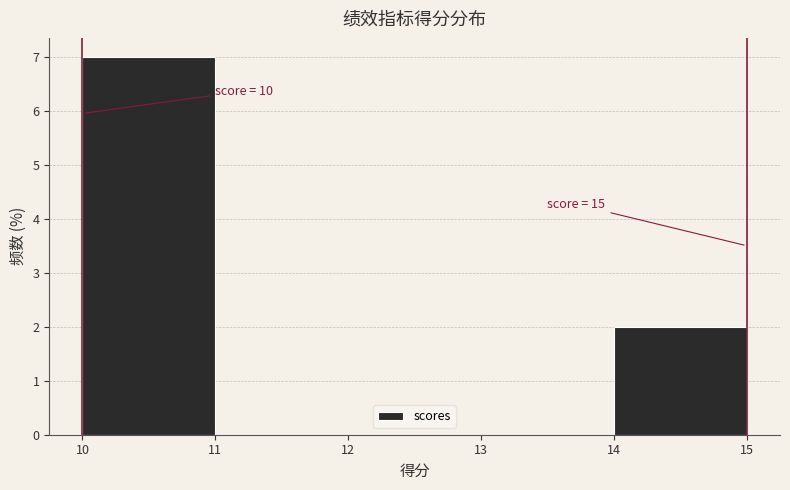

Over which range of the x-axis is the bar tallest?

10 to 11